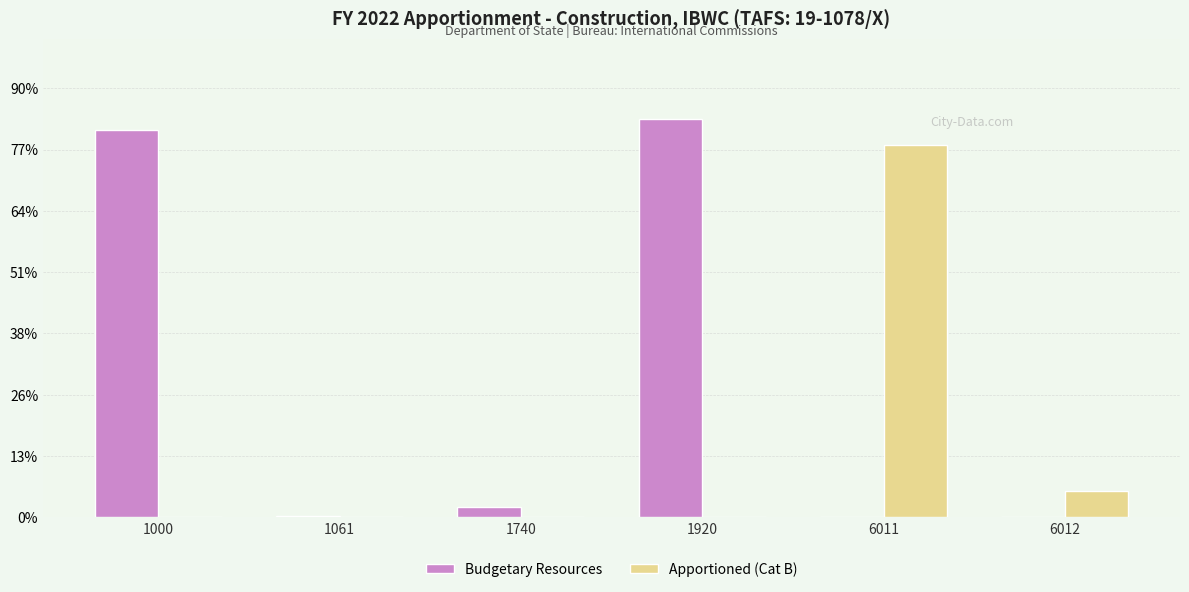

What are all the series names shown in the legend?

Budgetary Resources, Apportioned (Cat B)